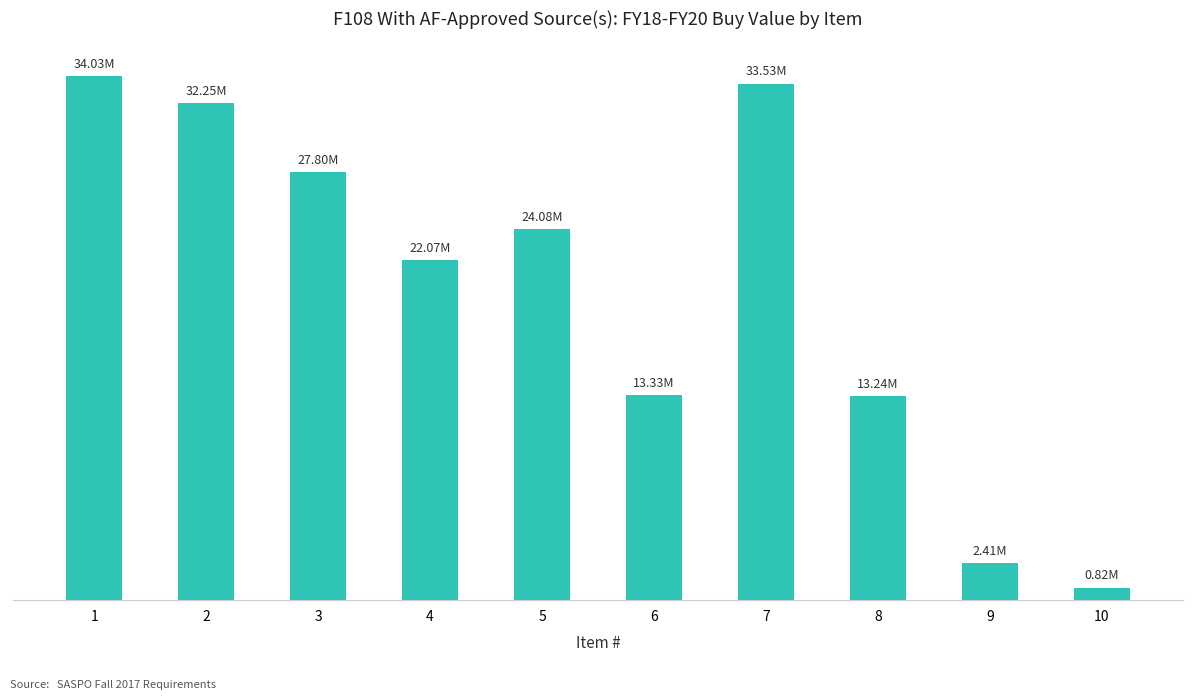

What is the change in value from 3 to 5?

-3720500